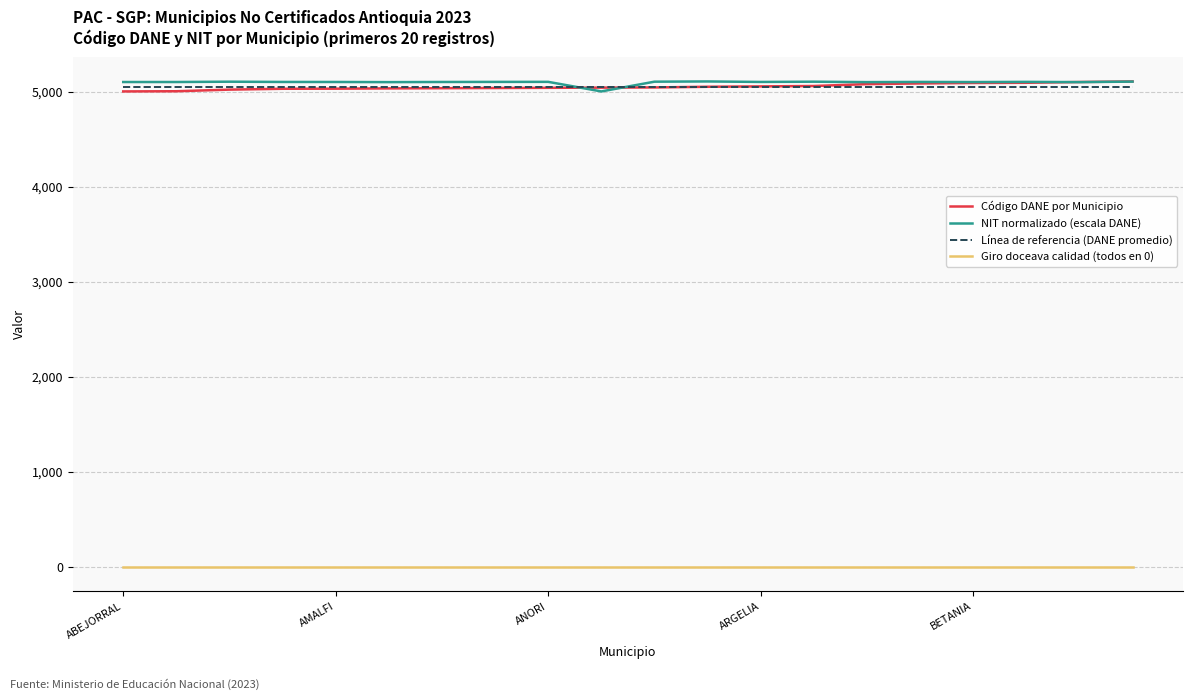

What is the lowest value of the NIT normalizado (escala DANE) series?

5002.0